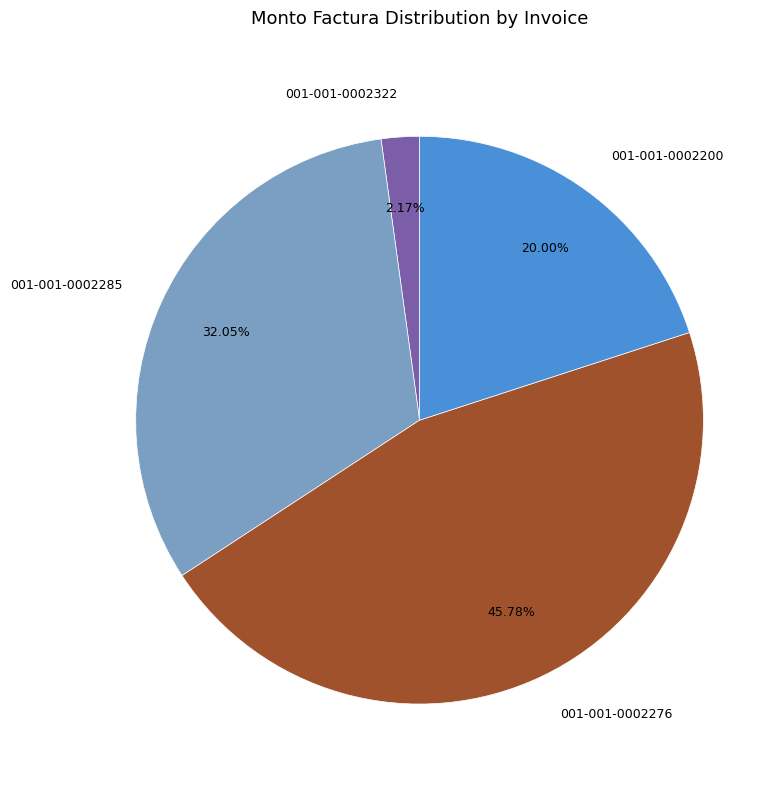

How many slices are in this pie chart?

4